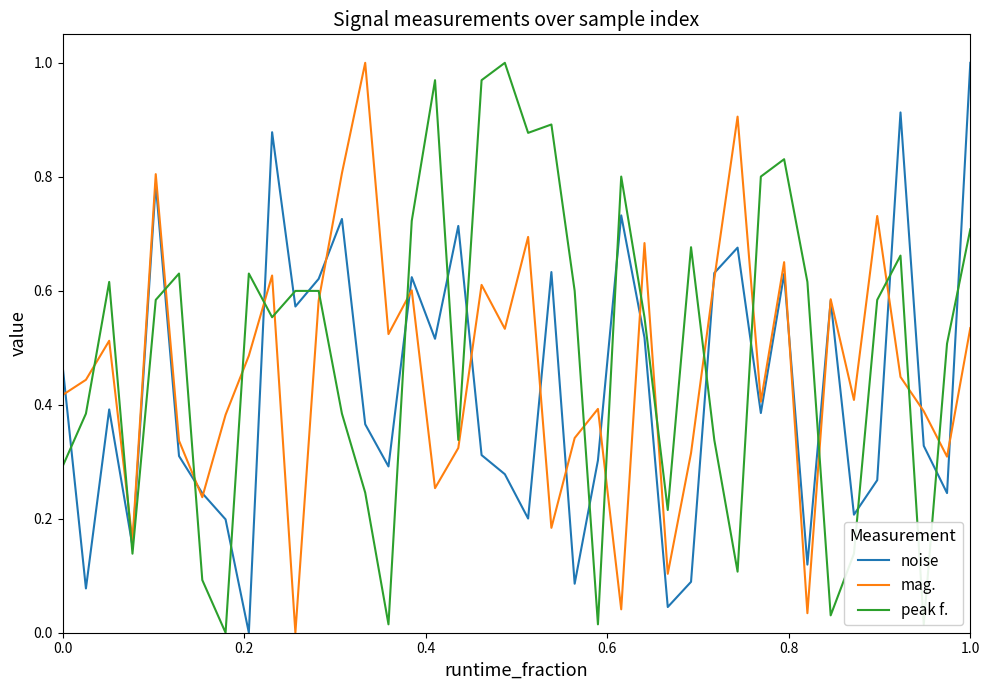

After their last crossing, which series has the higher values: noise or peak f.?

noise